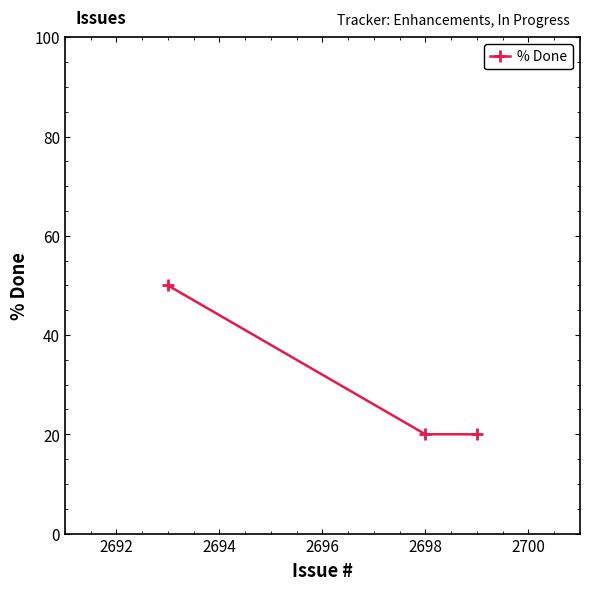

What is the average value?

30